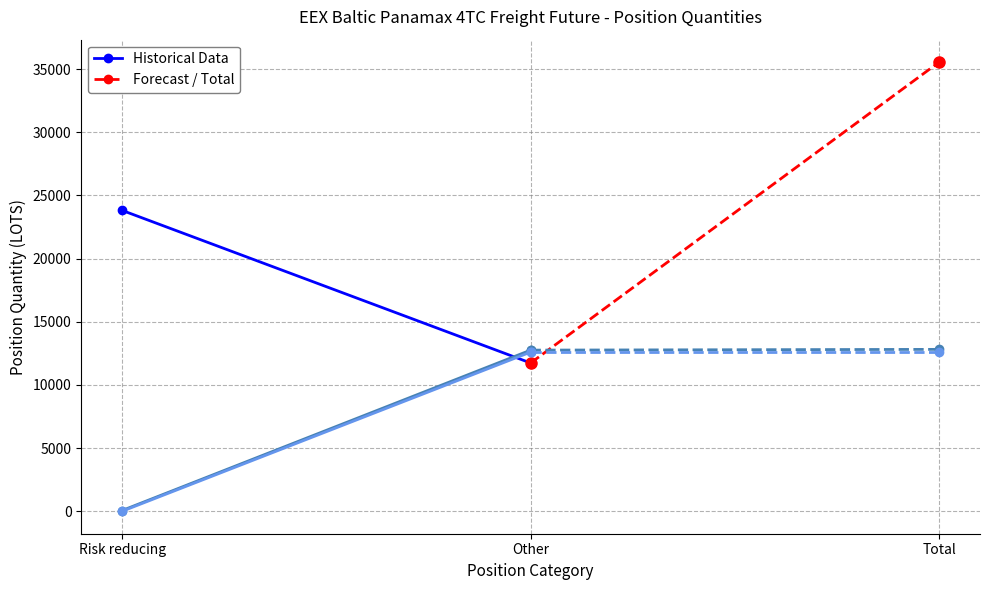

What is the label of the 1st point from the left?

Risk reducing